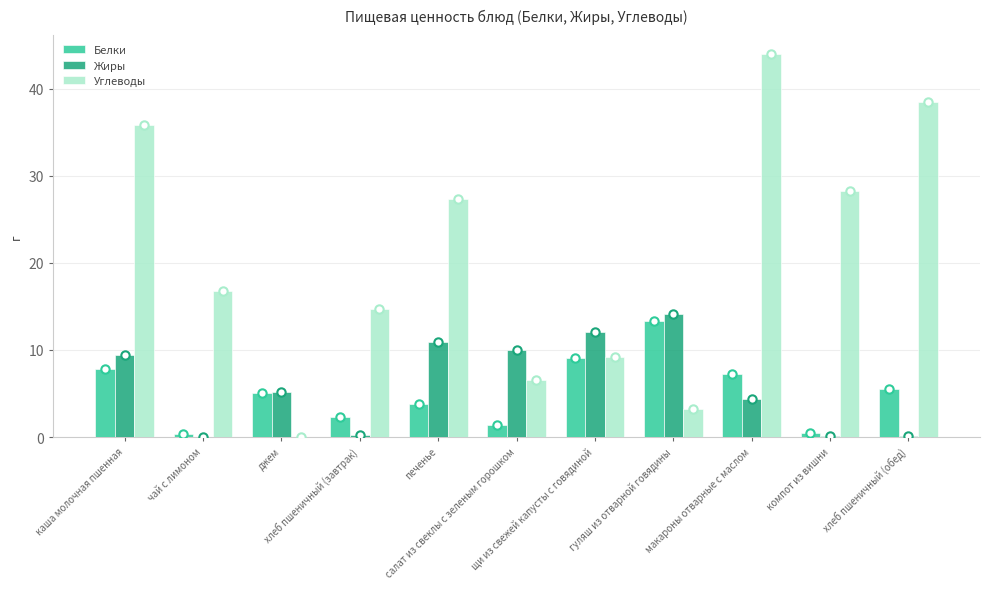

What is the spread (max minus min) of values at чай с лимоном?

16.8